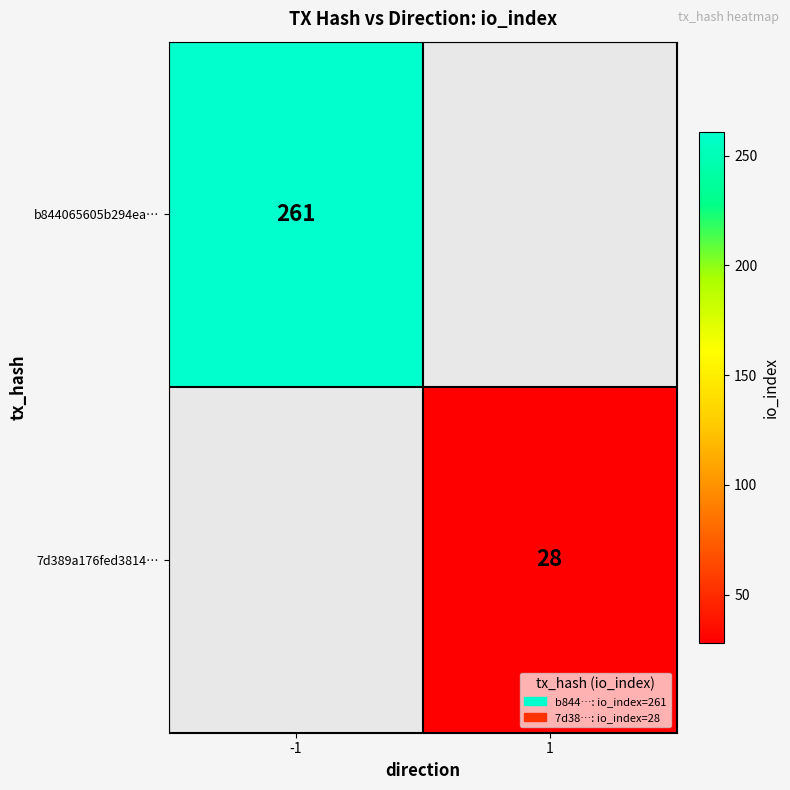

True or false: b844065605b294ea… has a value of 438 at -1.

False